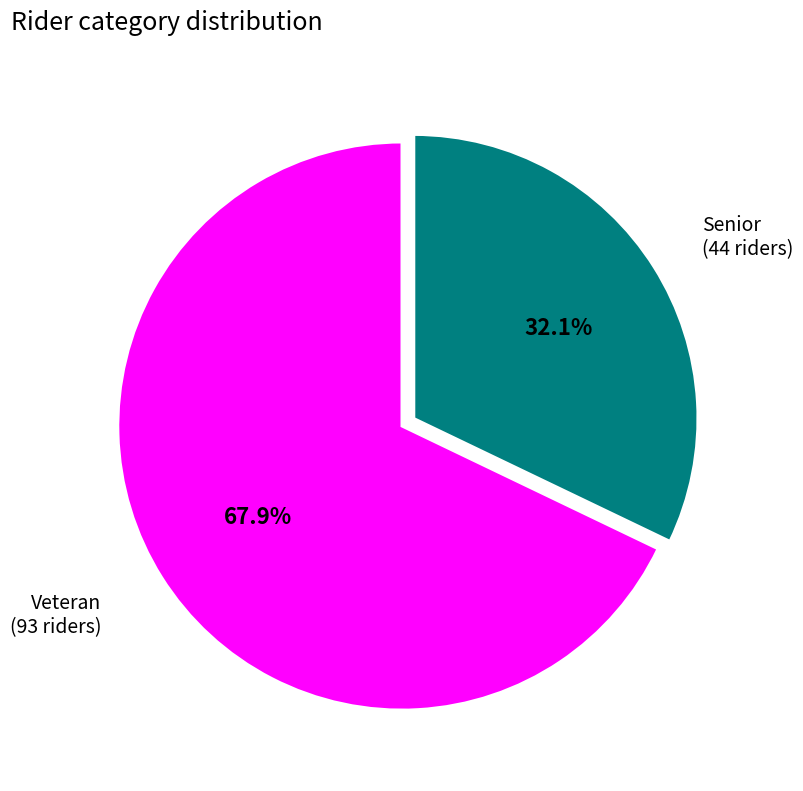

Is there any slice that represents more than half of the pie?

Yes